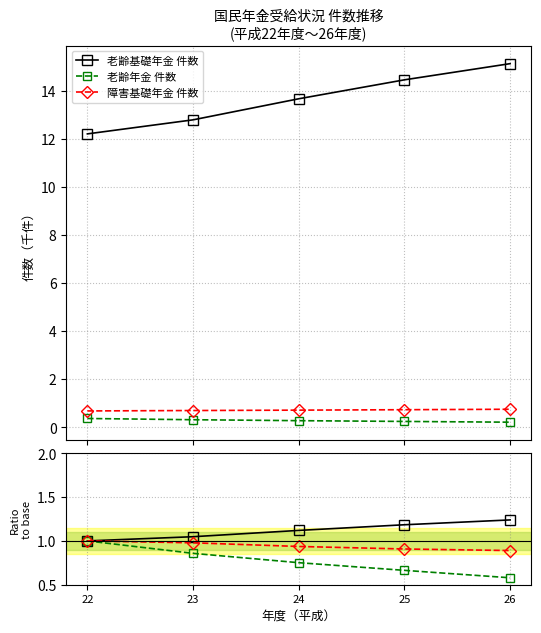

Does the chart display data point markers on the line(s)?

Yes